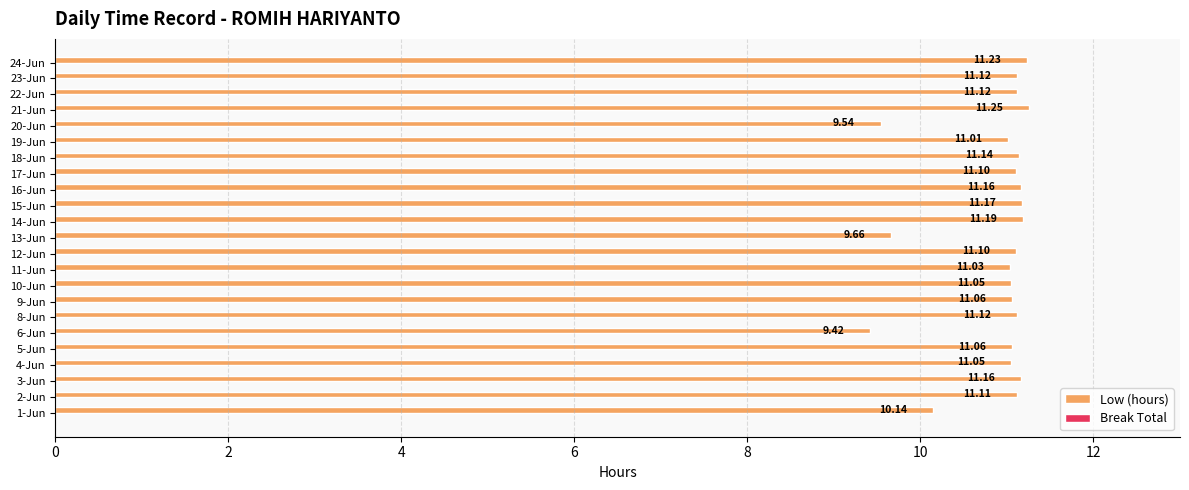

Between 3-Jun and 14-Jun, which is larger?

14-Jun